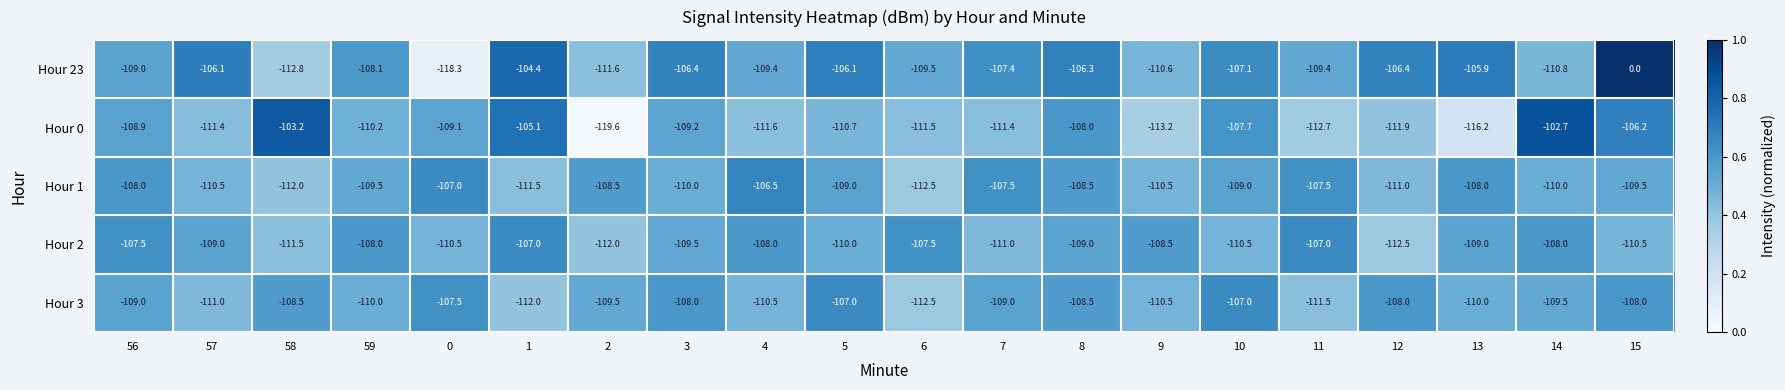

What is the highest value of the Hour 0 series?

-102.7